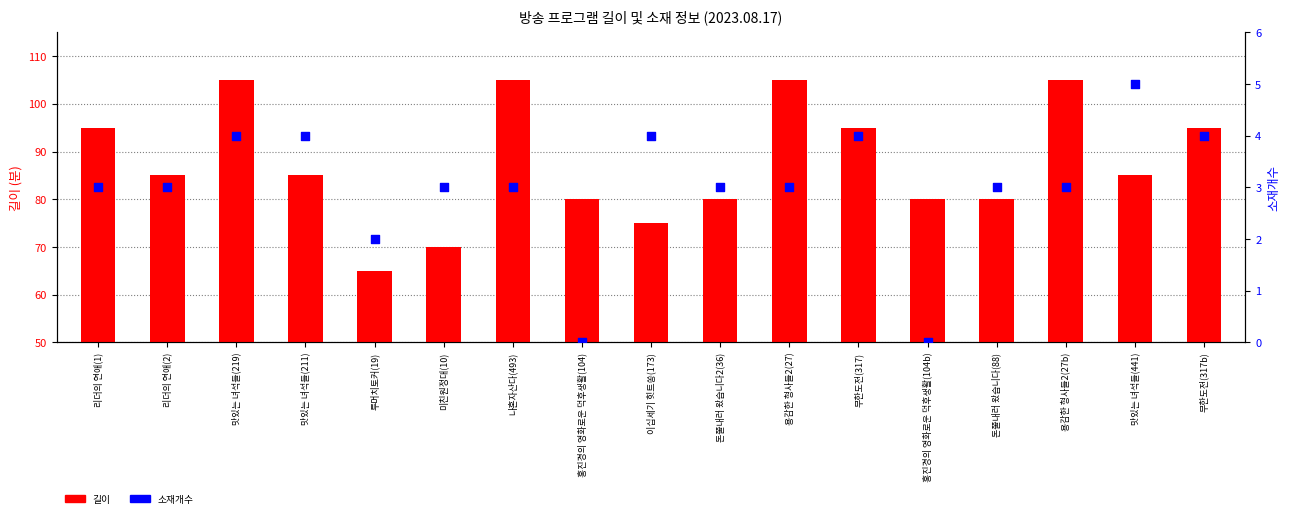

Is the value of 길이 at 투머치토커(19) greater than the value of 소재개수 at 돈쭐내러 왔습니다2(36)?

Yes